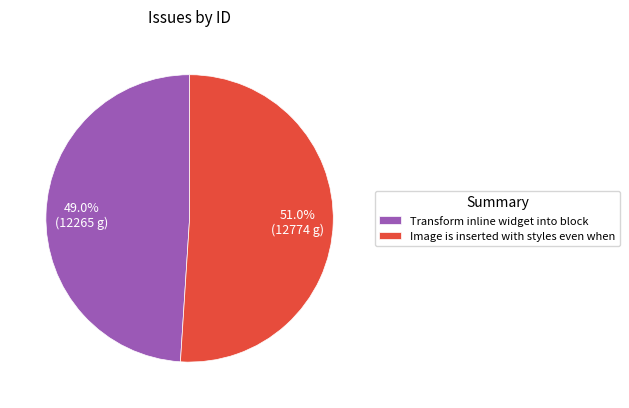

Which category has the smallest portion of the pie?

Transform inline widget into block